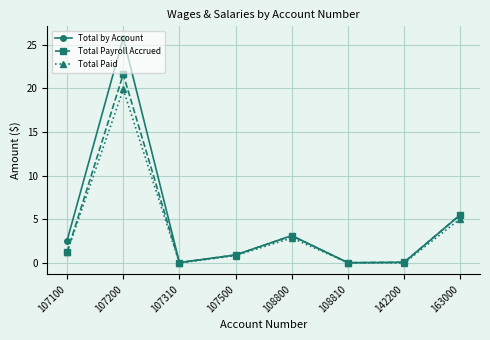

Rank the series at 107200 from highest to lowest value.

Total by Account, Total Payroll Accrued, Total Paid